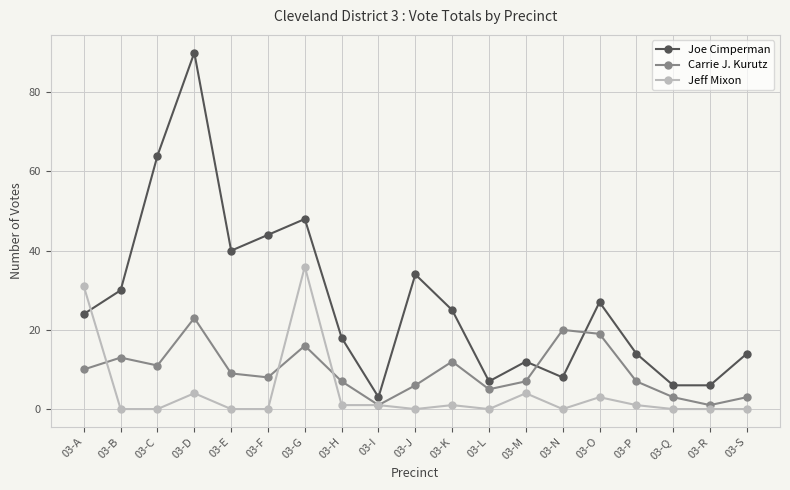

True or false: Carrie J. Kurutz has more than 0 points higher than both neighbors.

True